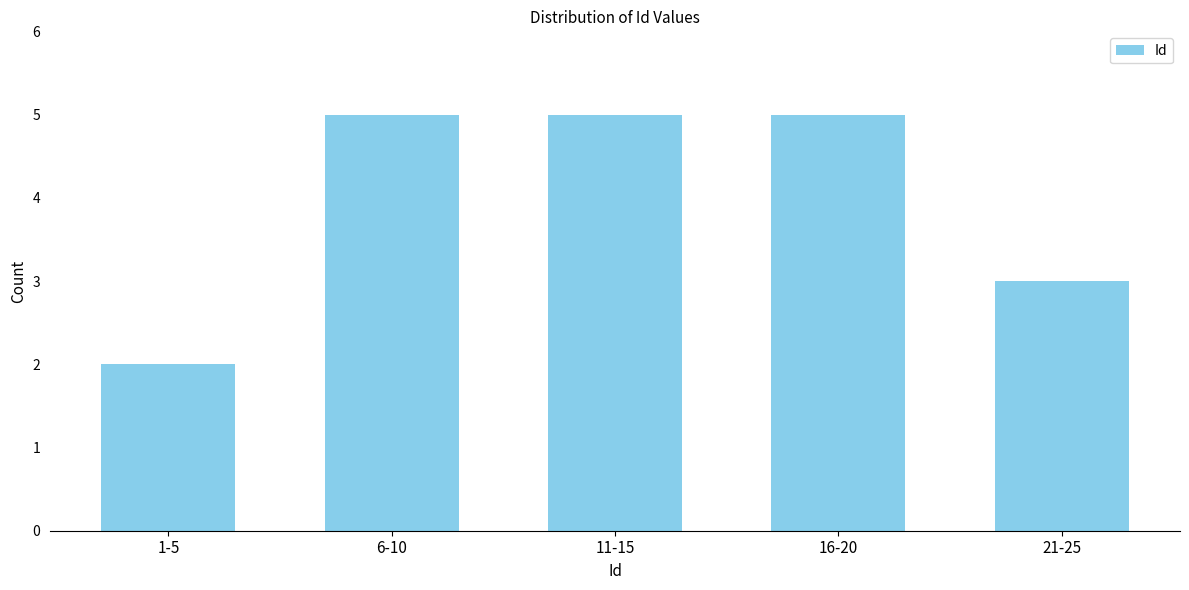

Reading left to right, what are all the values shown in this chart?

2	5	5	5	3